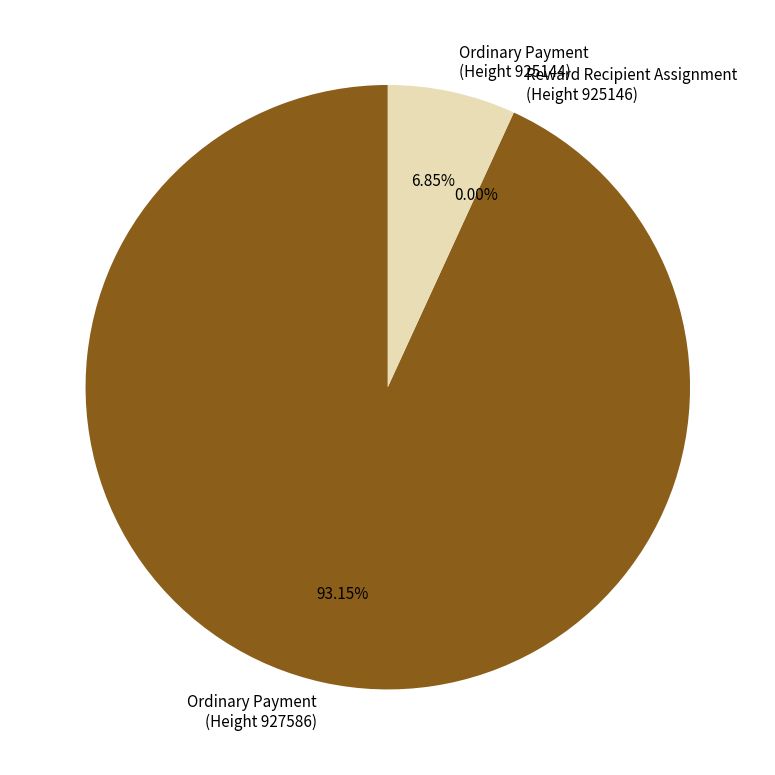

To the nearest percent, what percentage of the pie is Ordinary Payment
(Height 925144)?

7%